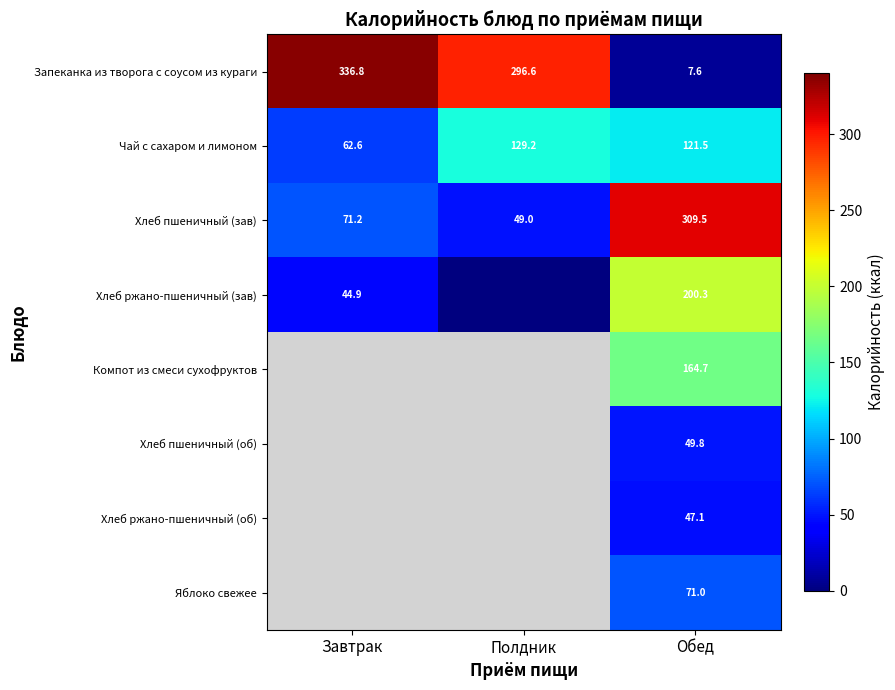

At which label does Запеканка из творога с соусом из кураги first exceed 296?

Завтрак